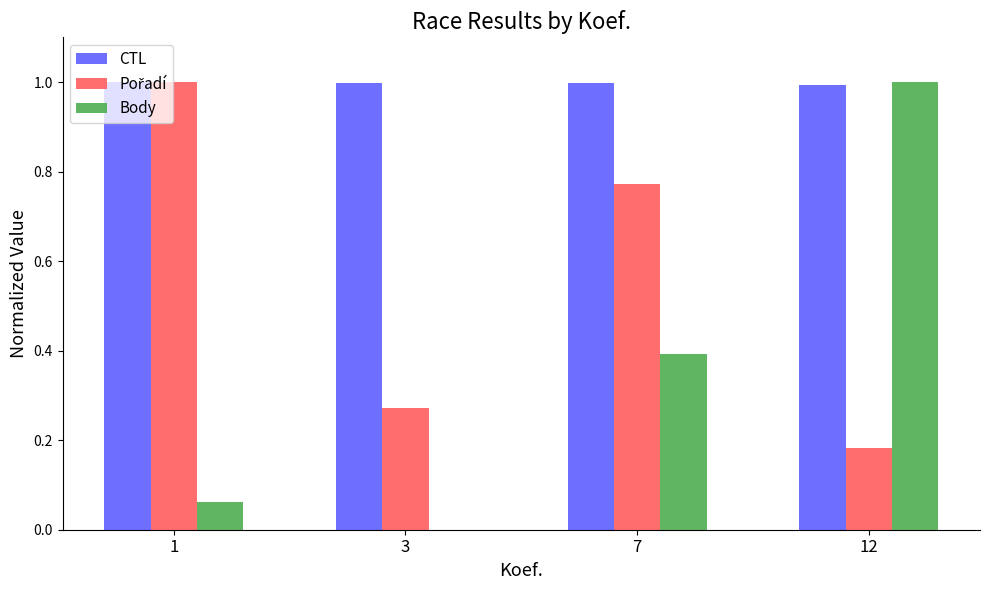

Which series has the largest total across all categories?

CTL